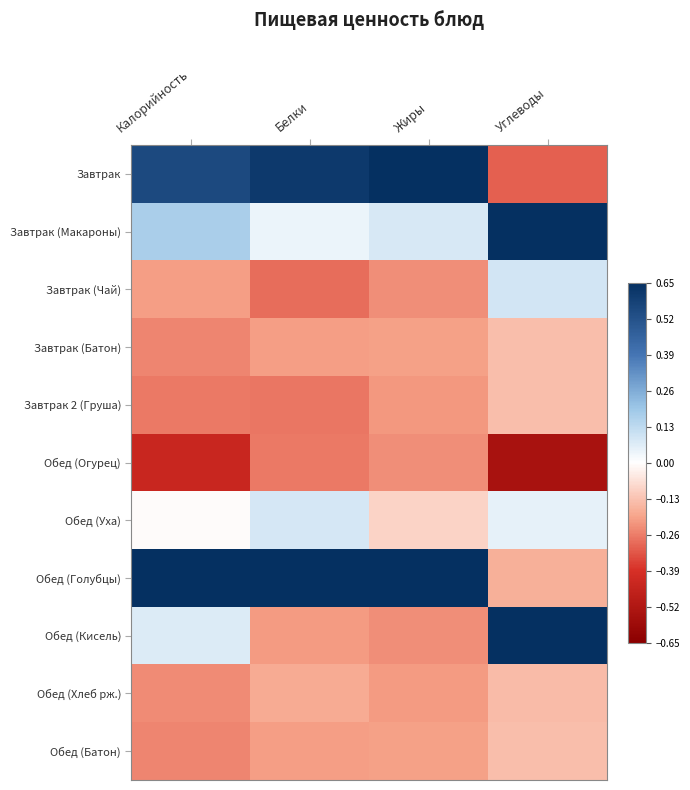

At which category does the chart reach its minimum across all series?

Углеводы